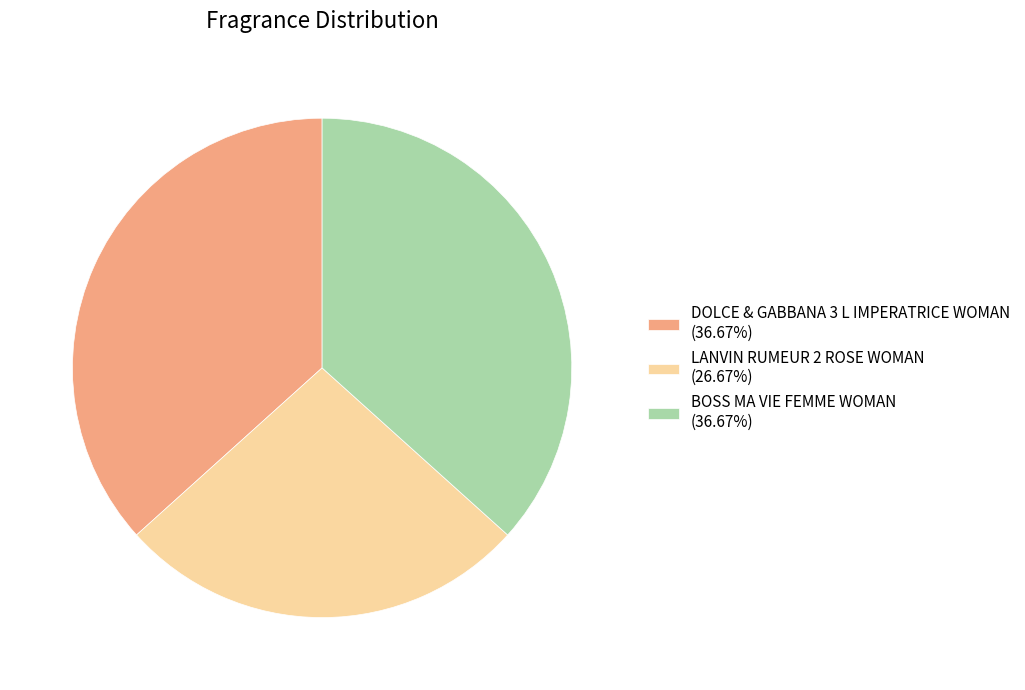

What is the ratio of the value at BOSS MA VIE FEMME WOMAN (36.67%) to the value at LANVIN RUMEUR 2 ROSE WOMAN (26.67%)?

1.4